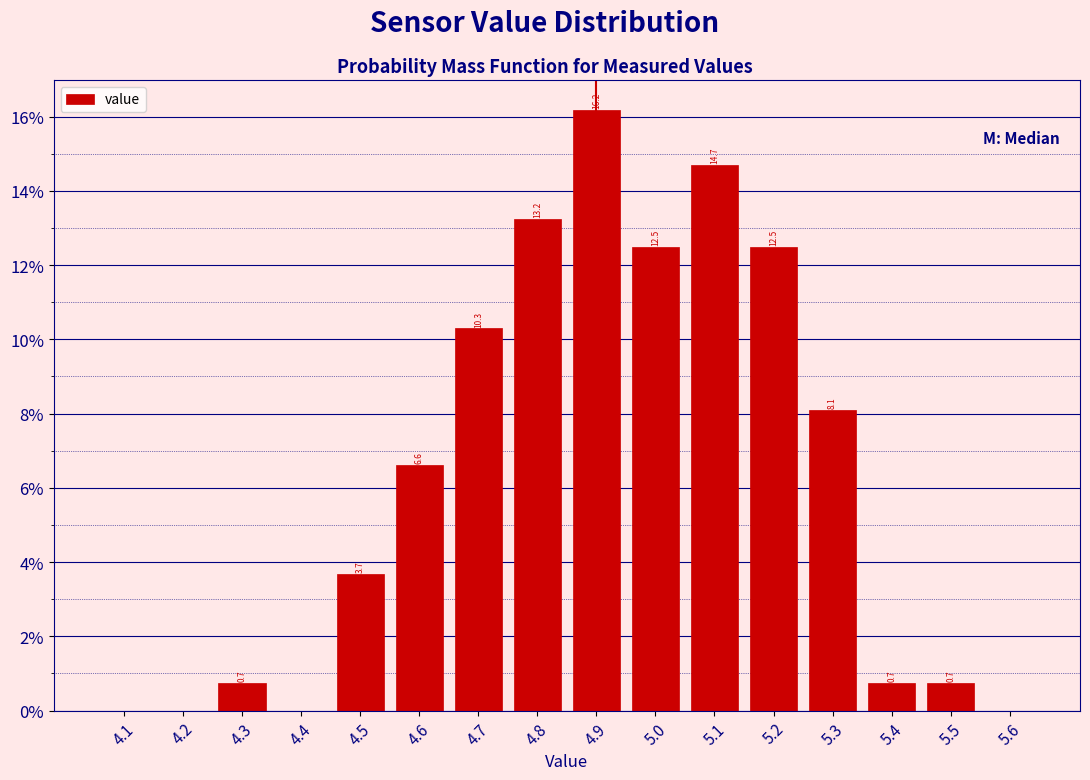

Which range on the x-axis has the tallest bar?

4.85 to 4.95